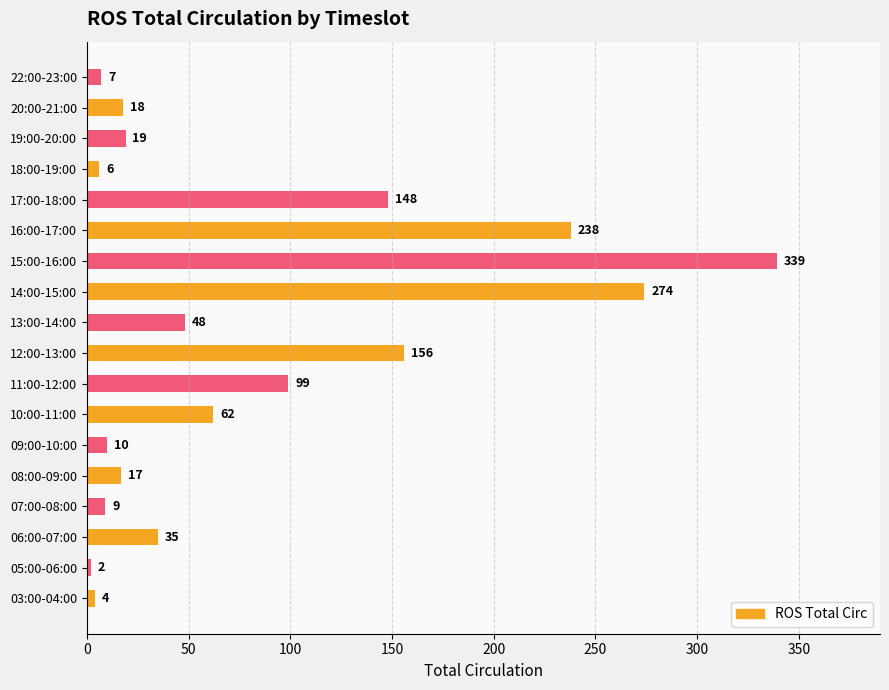

At which category does the chart reach its minimum across all series?

05:00-06:00